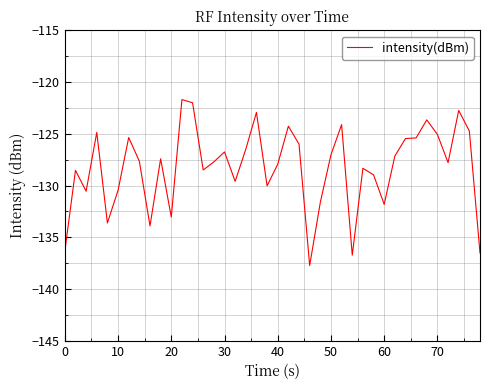

What is the minimum value shown in the chart?

-137.7